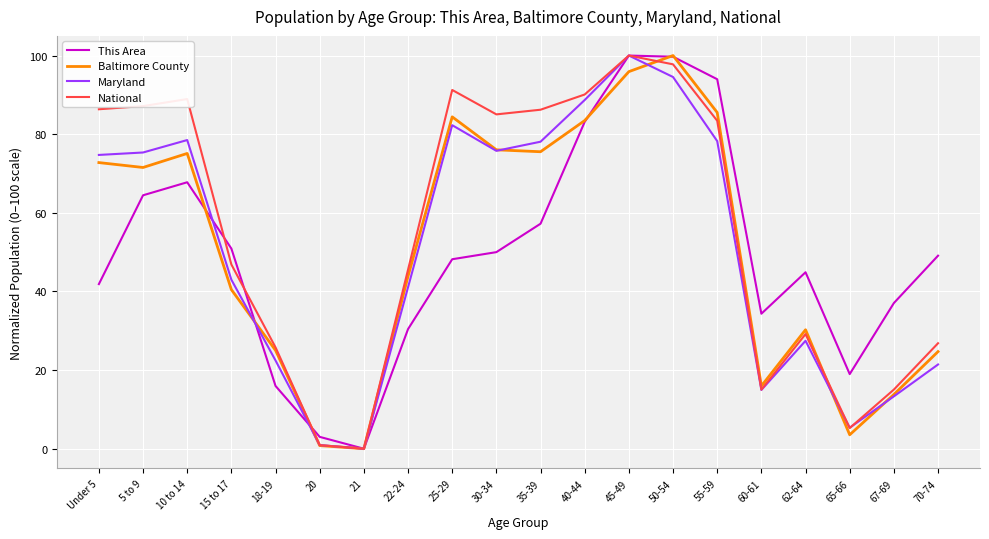

At how many categories does at least one series exceed 48?

12